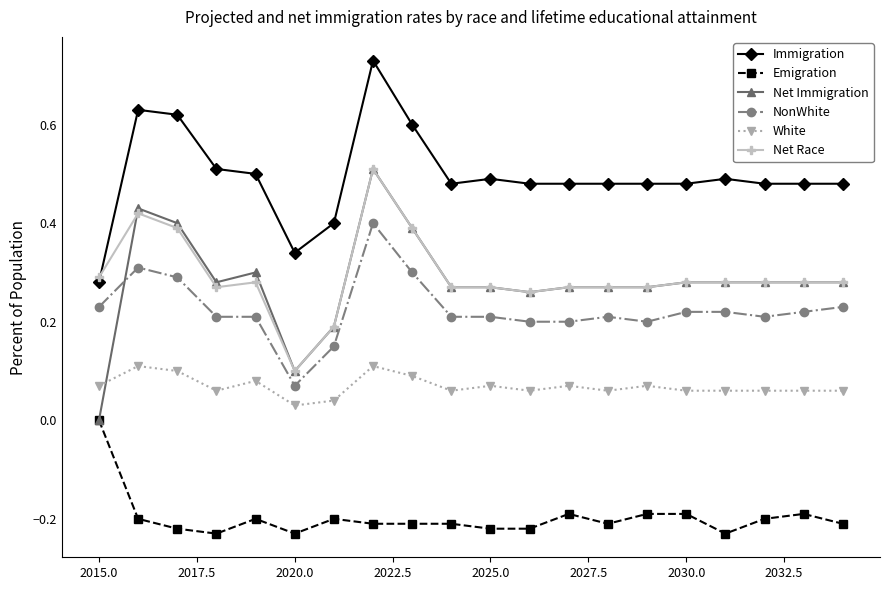

True or false: Net Race has more than 1 interior local peaks.

True